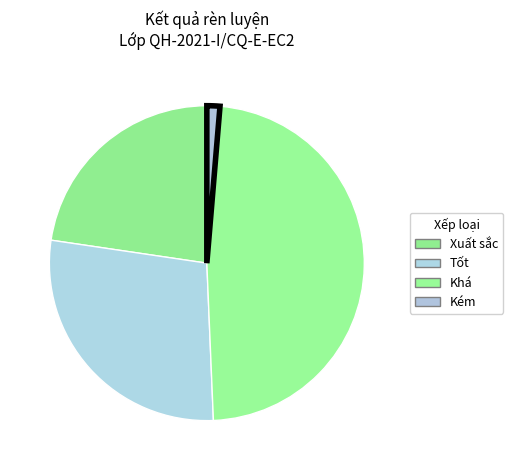

To the nearest percent, what portion does Xuất sắc represent?

27%